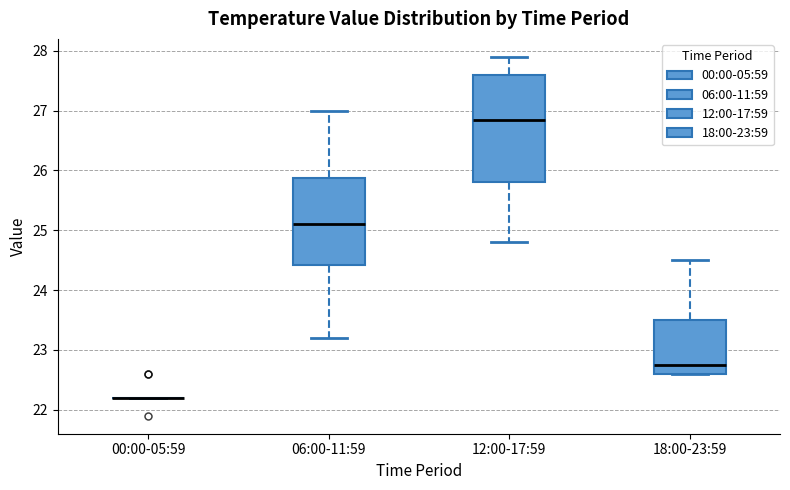

Reading left to right, transcribe this box plot: for each box, give where its median line is, the range the box spans, and where its two whiskers end, as read against the y-axis. The values are not printed on the chart, so give them approximately, as read against the axis.

00:00-05:59: box collapsed to a line at 22.2, whiskers 22.2 to 22.2
06:00-11:59: median 25.1, box 24.4 to 25.9, whiskers 23.2 to 27.0
12:00-17:59: median 26.9, box 25.8 to 27.6, whiskers 24.8 to 27.9
18:00-23:59: median 22.8, box 22.6 to 23.5, whiskers 22.6 to 24.5